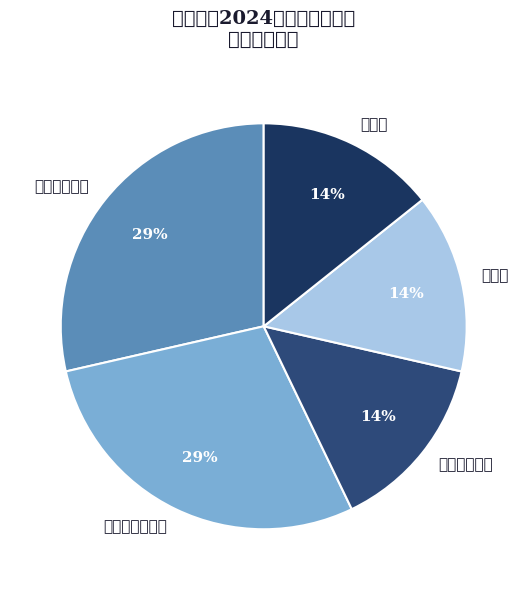

How many slices are in this pie chart?

5